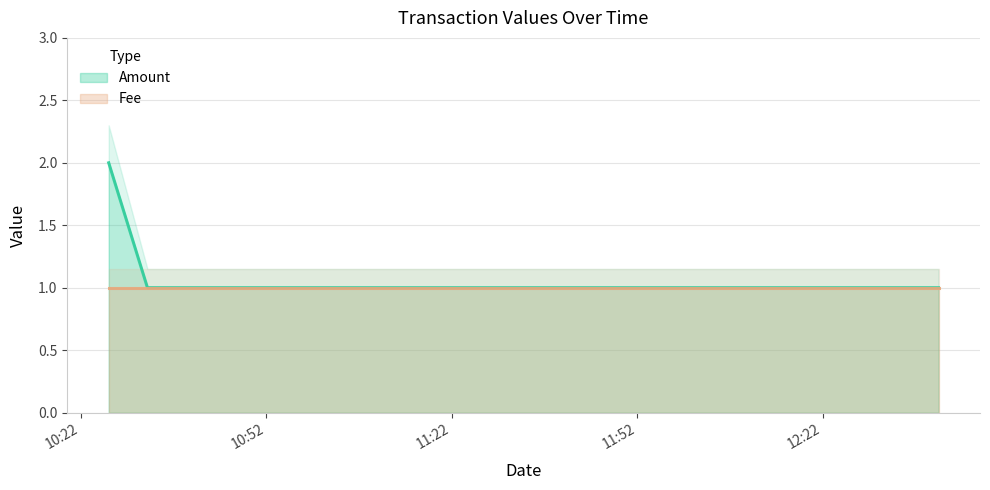

Rank the categories by value from highest to lowest.

2015-09-13 10:26:32, 2015-09-13 10:32:48, 2015-09-13 12:40:42